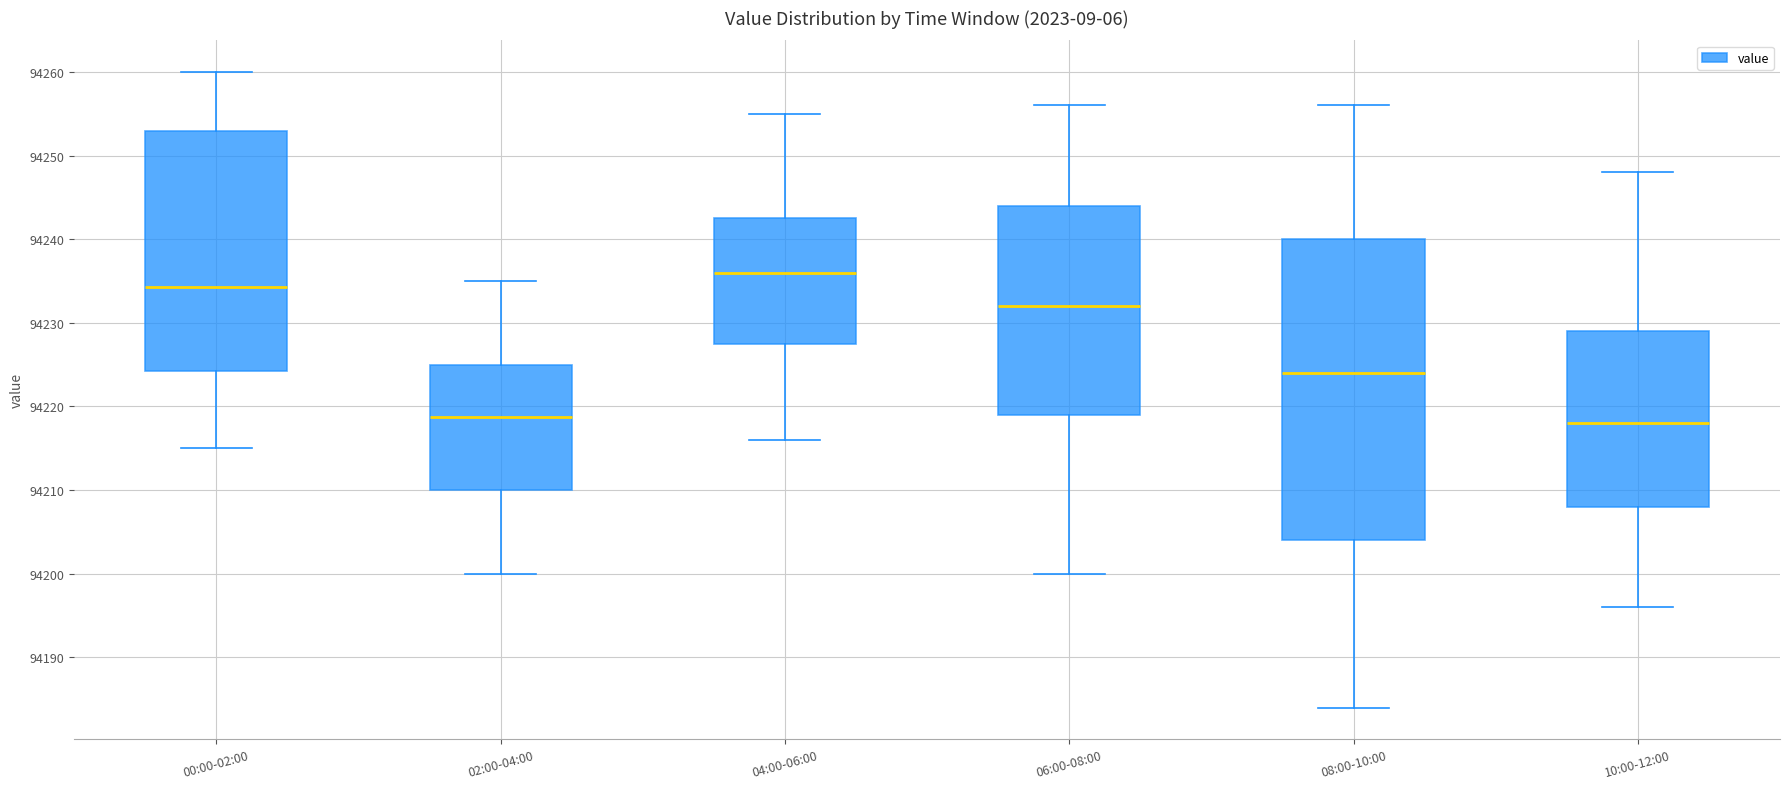

Reading left to right, transcribe this box plot: for each box, give where its median line is, the range the box spans, and where its two whiskers end, as read against the y-axis. The values are not printed on the chart, so give them approximately, as read against the axis.

00:00-02:00: median 94234, box 94224 to 94253, whiskers 94215 to 94260
02:00-04:00: median 94219, box 94210 to 94225, whiskers 94200 to 94235
04:00-06:00: median 94236, box 94228 to 94243, whiskers 94216 to 94255
06:00-08:00: median 94232, box 94219 to 94244, whiskers 94200 to 94256
08:00-10:00: median 94224, box 94204 to 94240, whiskers 94184 to 94256
10:00-12:00: median 94218, box 94208 to 94229, whiskers 94196 to 94248